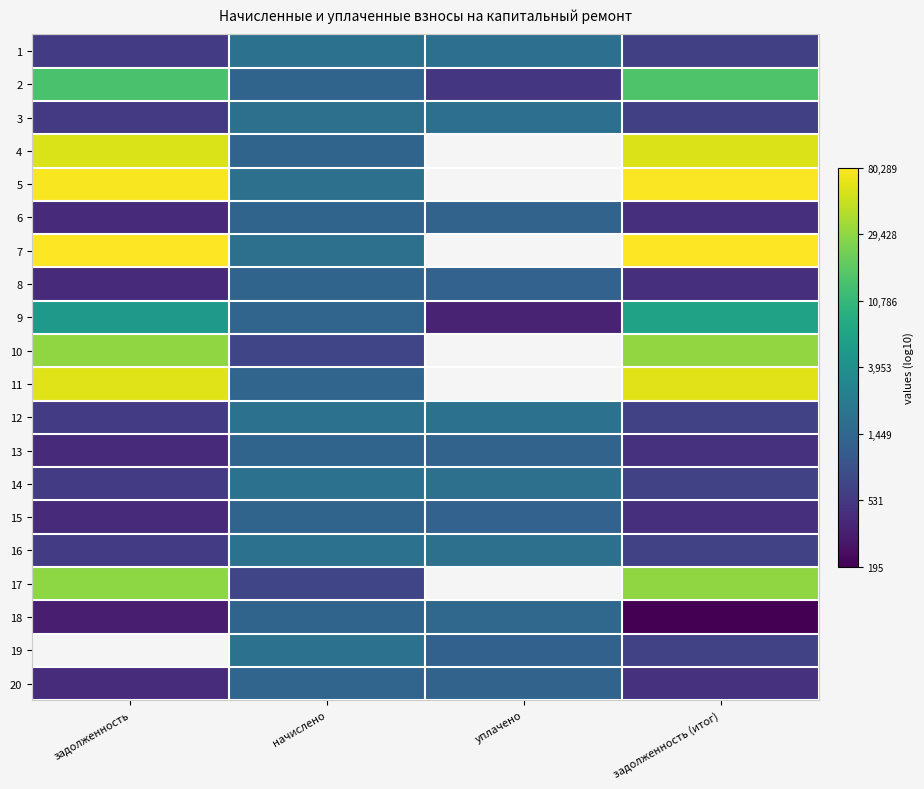

At which label is 16 closest to 3?

задолженность (итог)